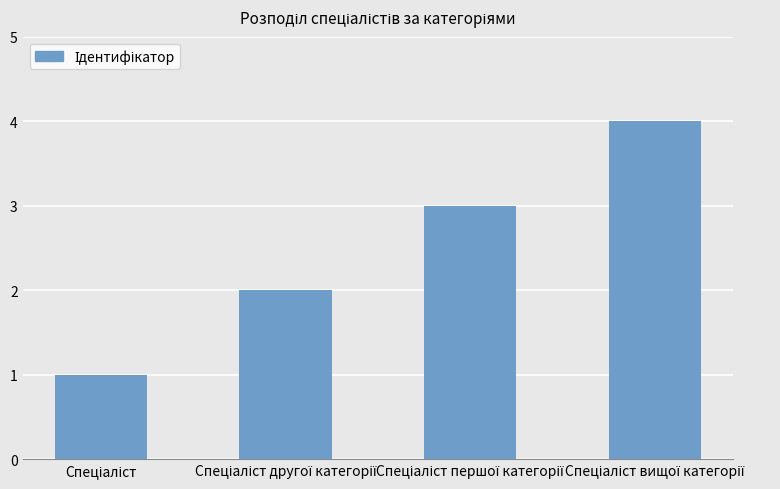

How many bars are there in total?

4